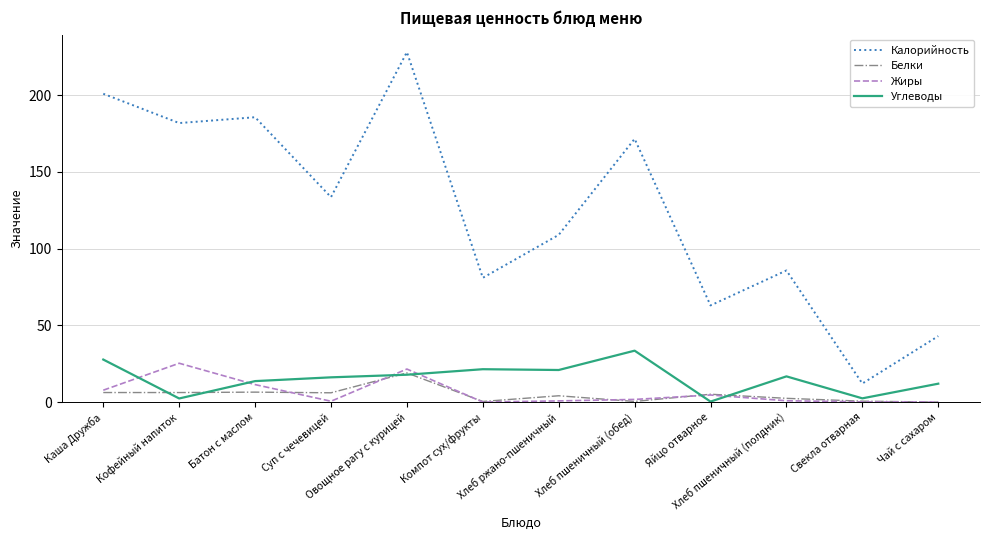

True or false: Белки has a value of 29.5 at Овощное рагу с курицей.

False